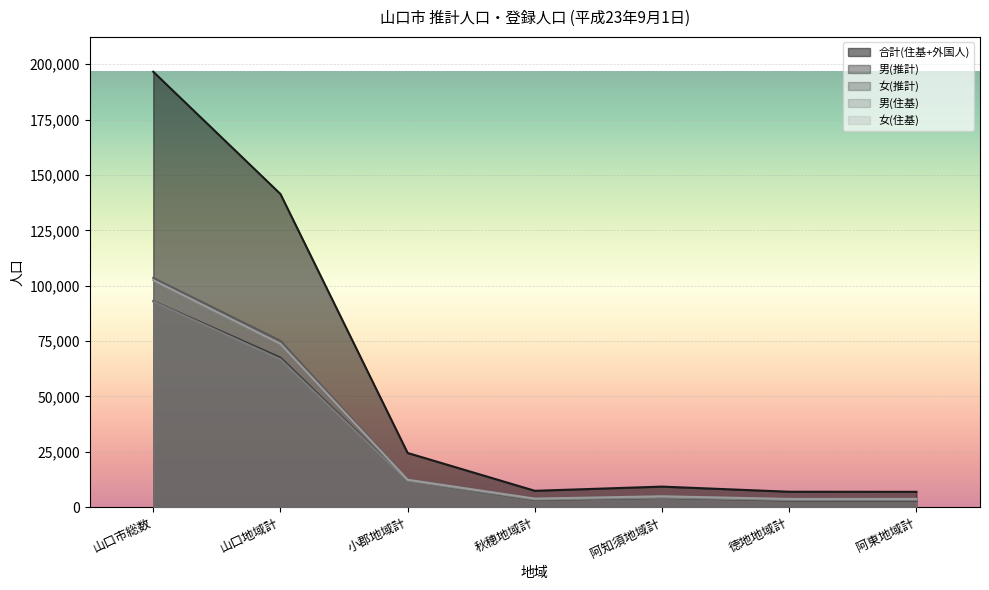

What is the label of the 7th point from the right?

山口市総数